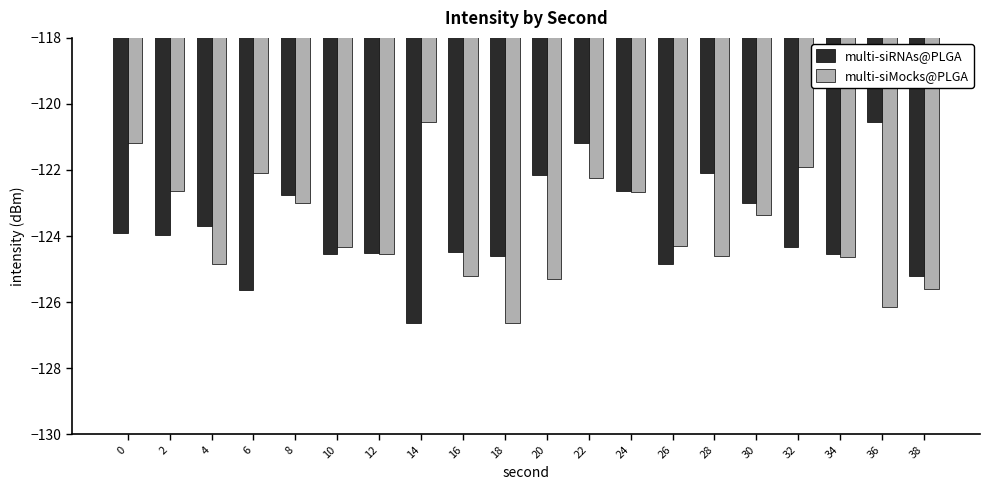

At how many categories does at least one series exceed -121?

2